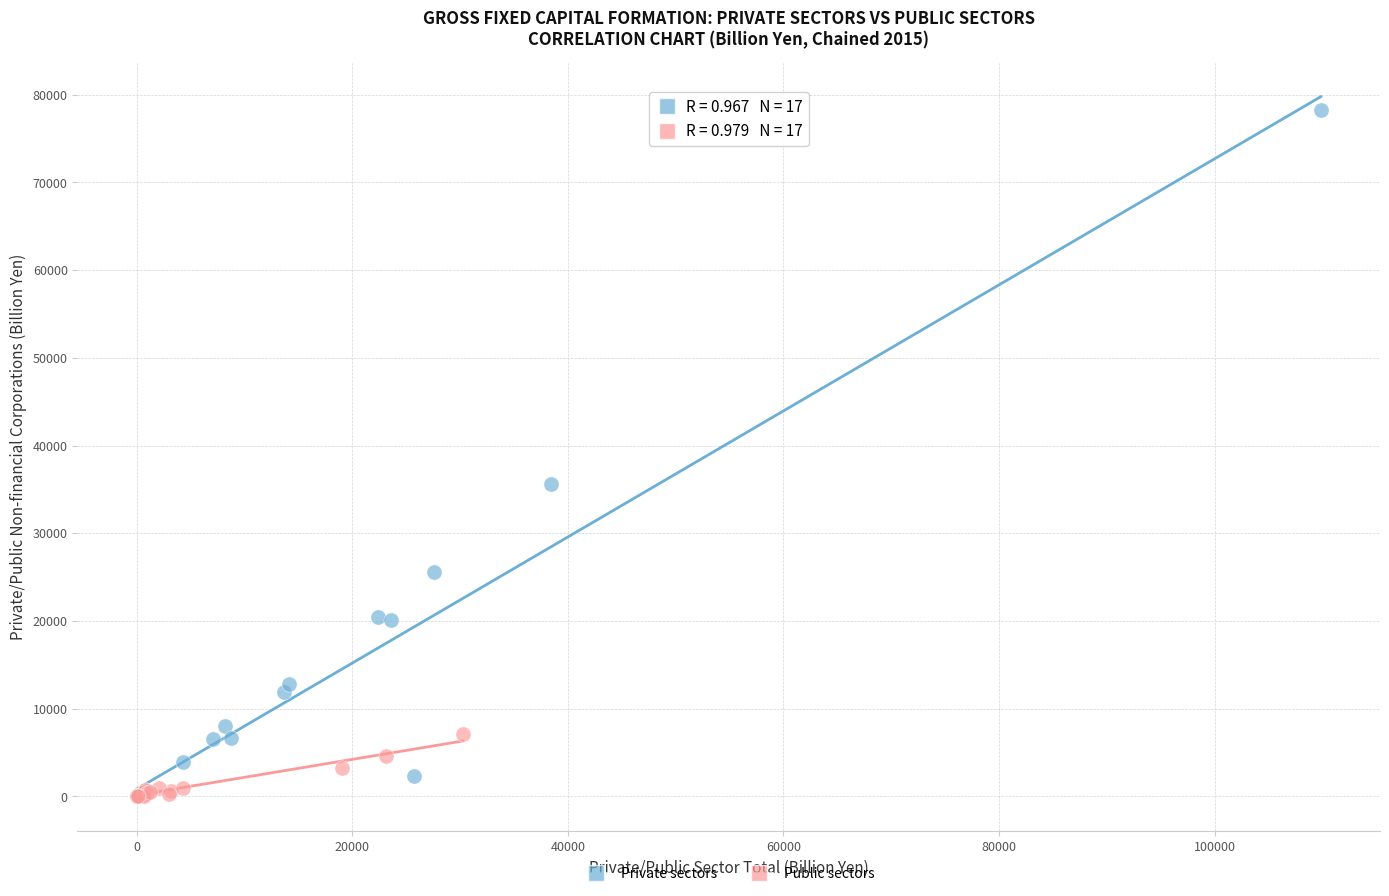

Which series reaches the maximum Y coordinate?

Private sectors